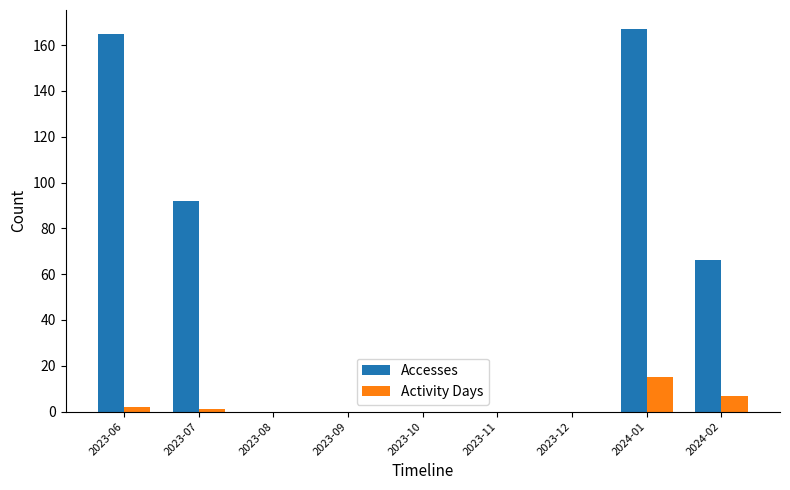

Which series has the largest total across all categories?

Accesses